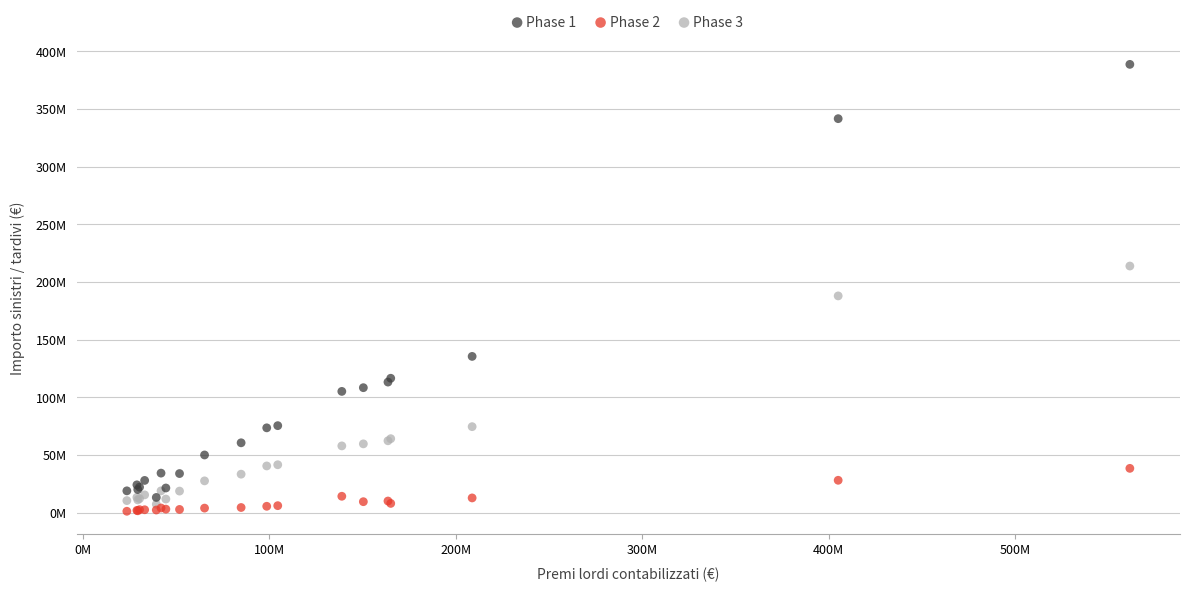

What are all the series names shown in the legend?

Phase 1, Phase 2, Phase 3